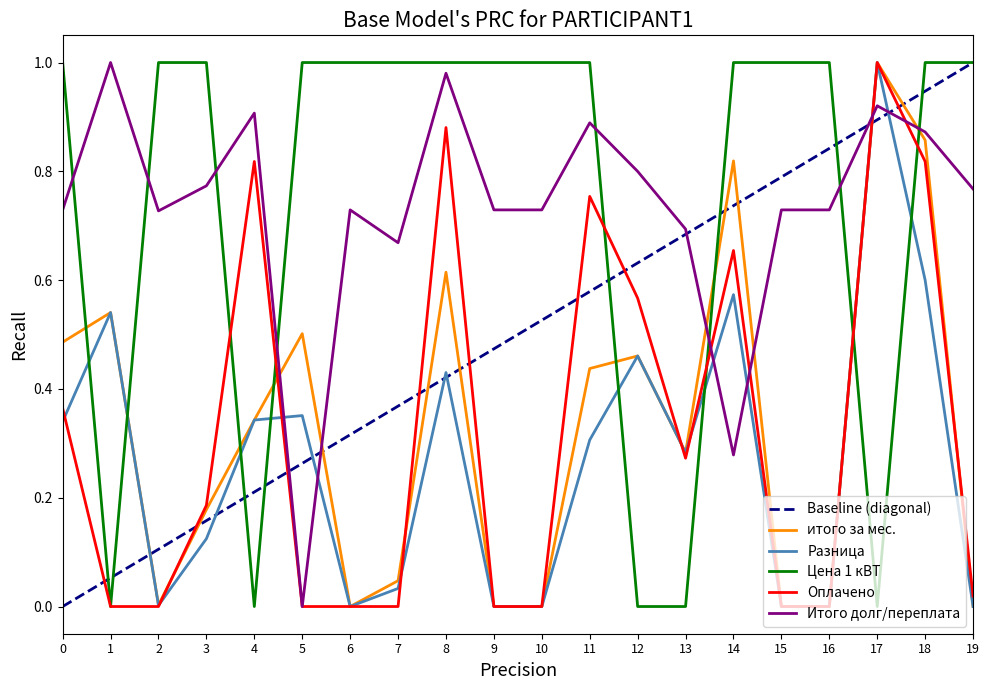

Reading right to left, transcribe all the data shown in this chart.

итого за мес.: 0.0	0.9	1.0	0.0	0.0	0.8	0.3	0.5	0.4	0.0	0.0	0.6	0.0	0.0	0.5	0.3	0.2	0.0	0.5	0.5
Разница: 0.0	0.6	1.0	0.0	0.0	0.6	0.3	0.5	0.3	0.0	0.0	0.4	0.0	0.0	0.4	0.3	0.1	0.0	0.5	0.3
Цена 1 кВТ: 1.0	1.0	0.0	1.0	1.0	1.0	0.0	0.0	1.0	1.0	1.0	1.0	1.0	1.0	1.0	0.0	1.0	1.0	0.0	1.0
Оплачено: 0.0	0.8	1.0	0.0	0.0	0.7	0.3	0.6	0.8	0.0	0.0	0.9	0.0	0.0	0.0	0.8	0.2	0.0	0.0	0.4
Итого долг/переплата: 0.8	0.9	0.9	0.7	0.7	0.3	0.7	0.8	0.9	0.7	0.7	1.0	0.7	0.7	0.0	0.9	0.8	0.7	1.0	0.7